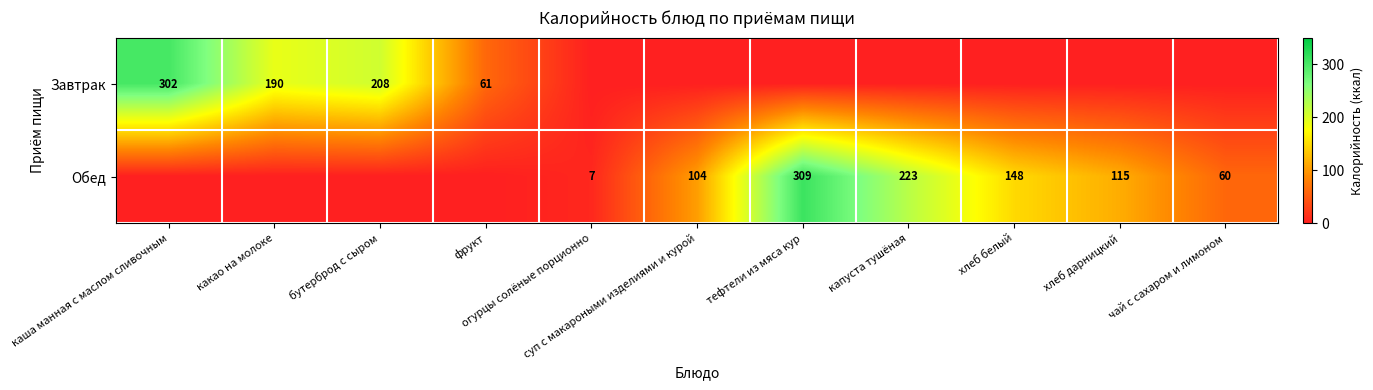

Read the Обед value at суп с макароными изделиями и курой, to the nearest 10.

100